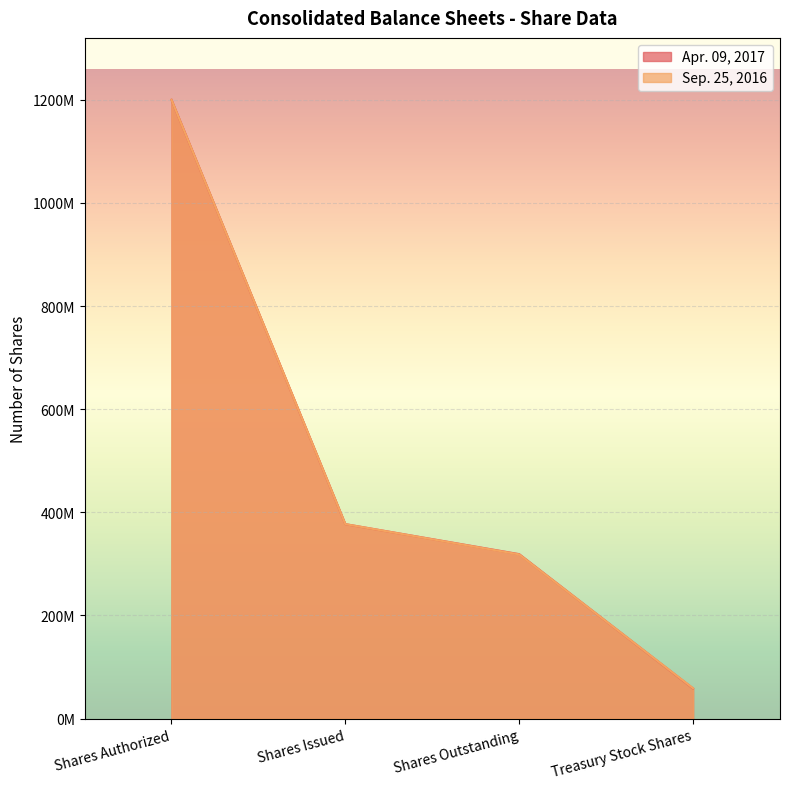

What is the smallest value displayed?

58200000